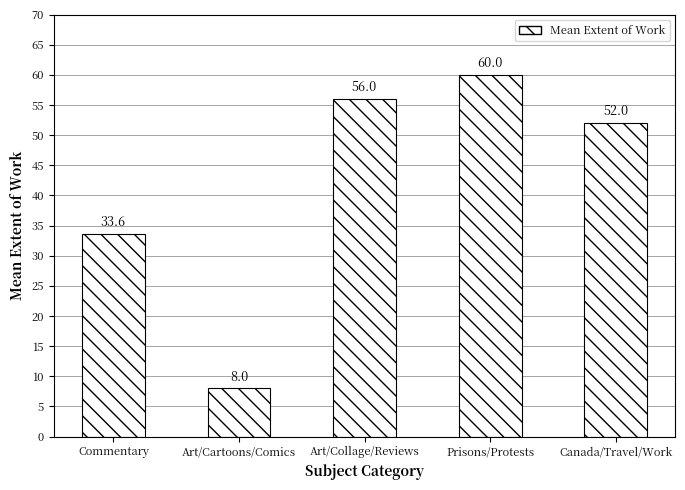

Reading left to right, extract all data points from this chart.

33.6	8.0	56.0	60.0	52.0